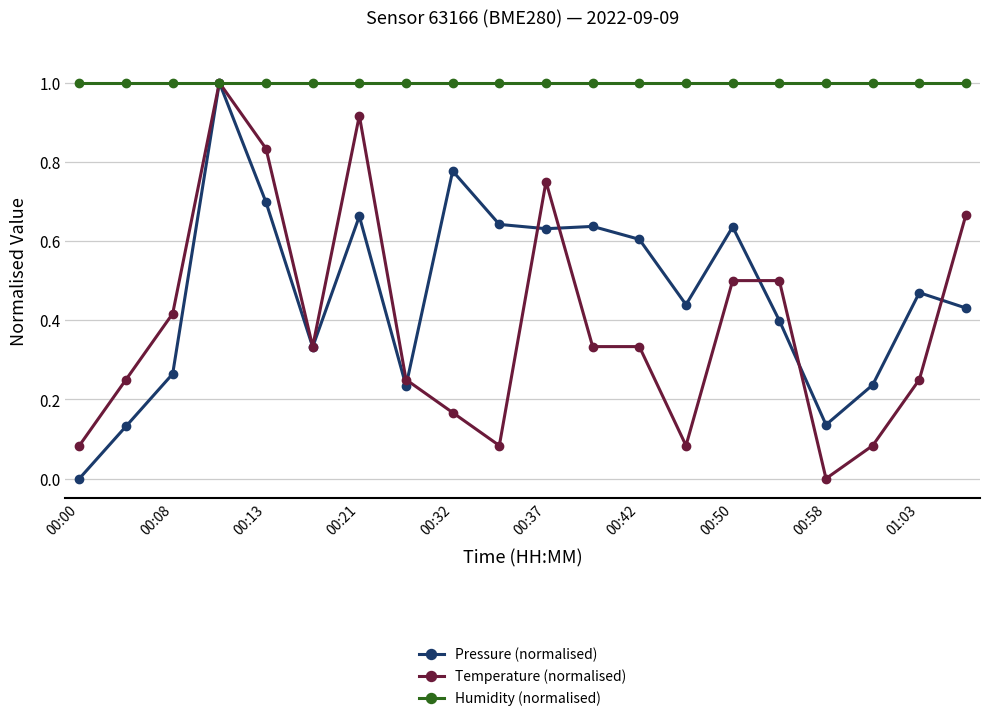

True or false: Pressure (normalised) and Temperature (normalised) cross at least once.

True